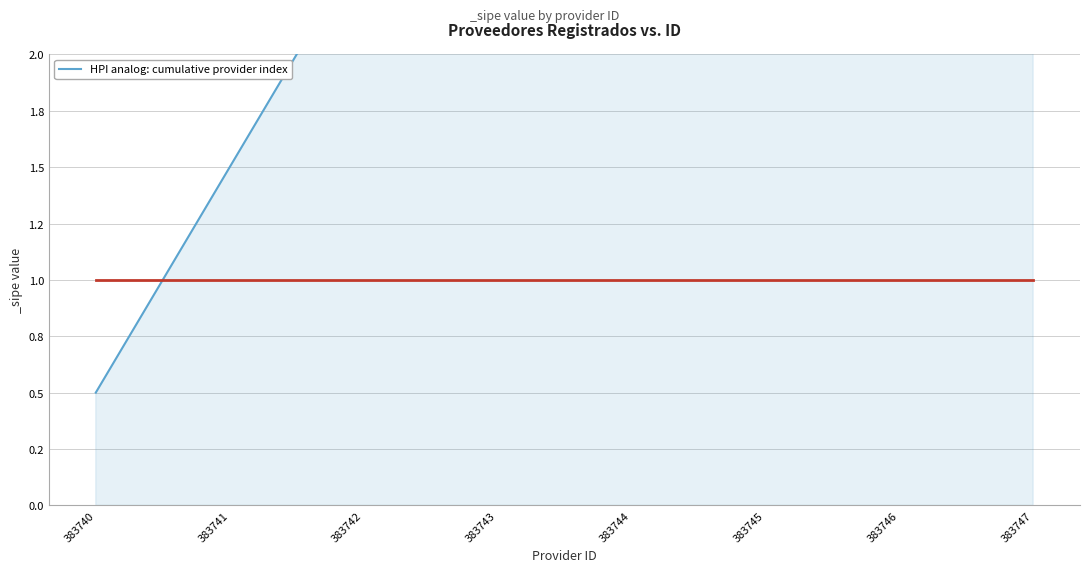

Read the value at 383746.

6.5